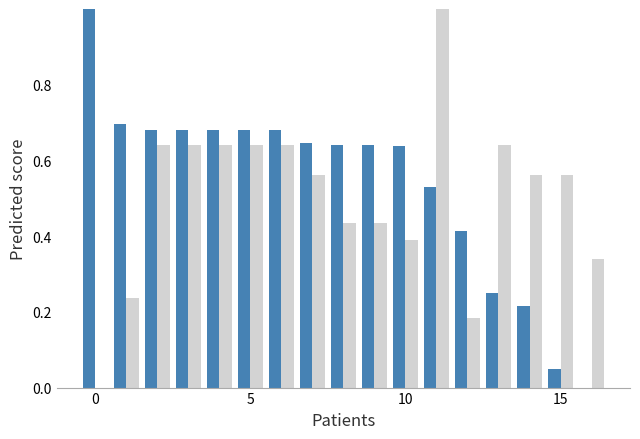

What is the greatest value displayed?

1.0